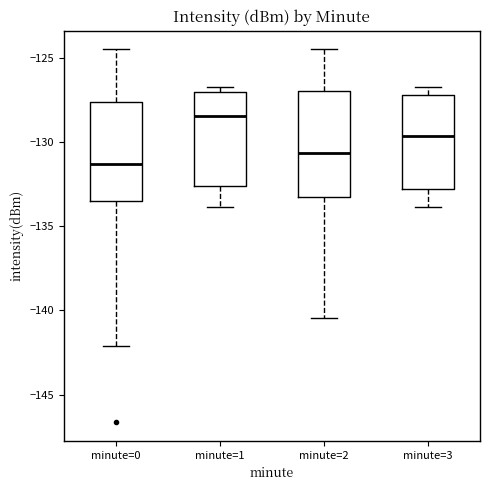

Where does the lower whisker of the box for minute=3 end on the y-axis? The values are not printed on the chart, so give them approximately, as read against the axis.

-134.0